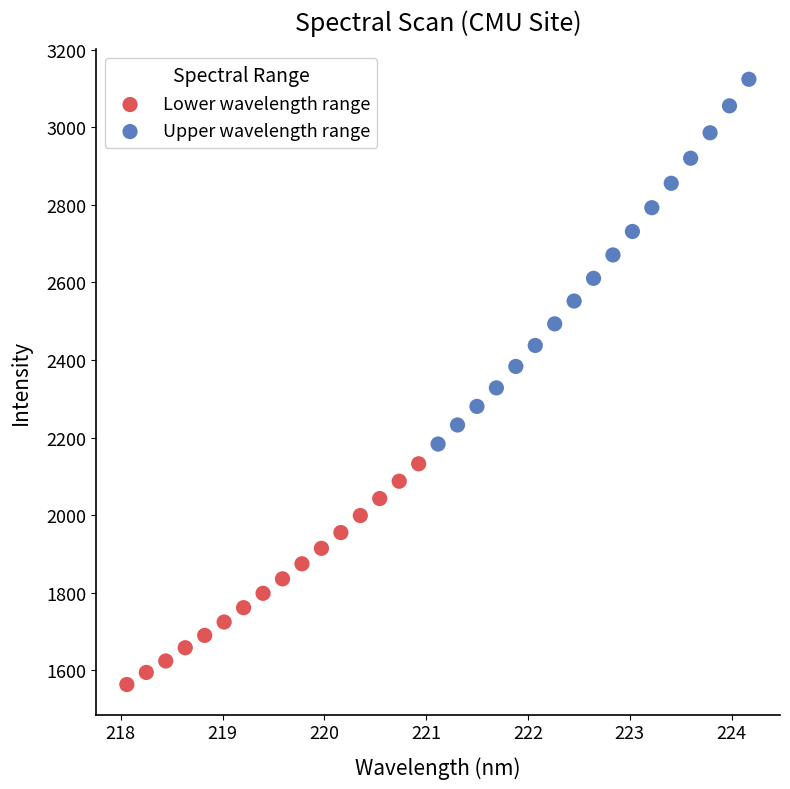

Which series has the largest Y range (max minus min)?

Upper wavelength range